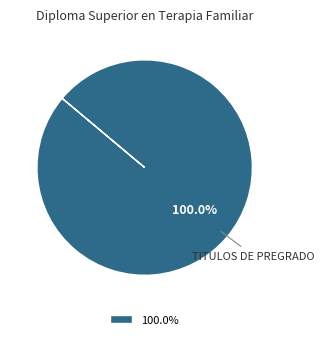

What is the majority slice?

100.0%